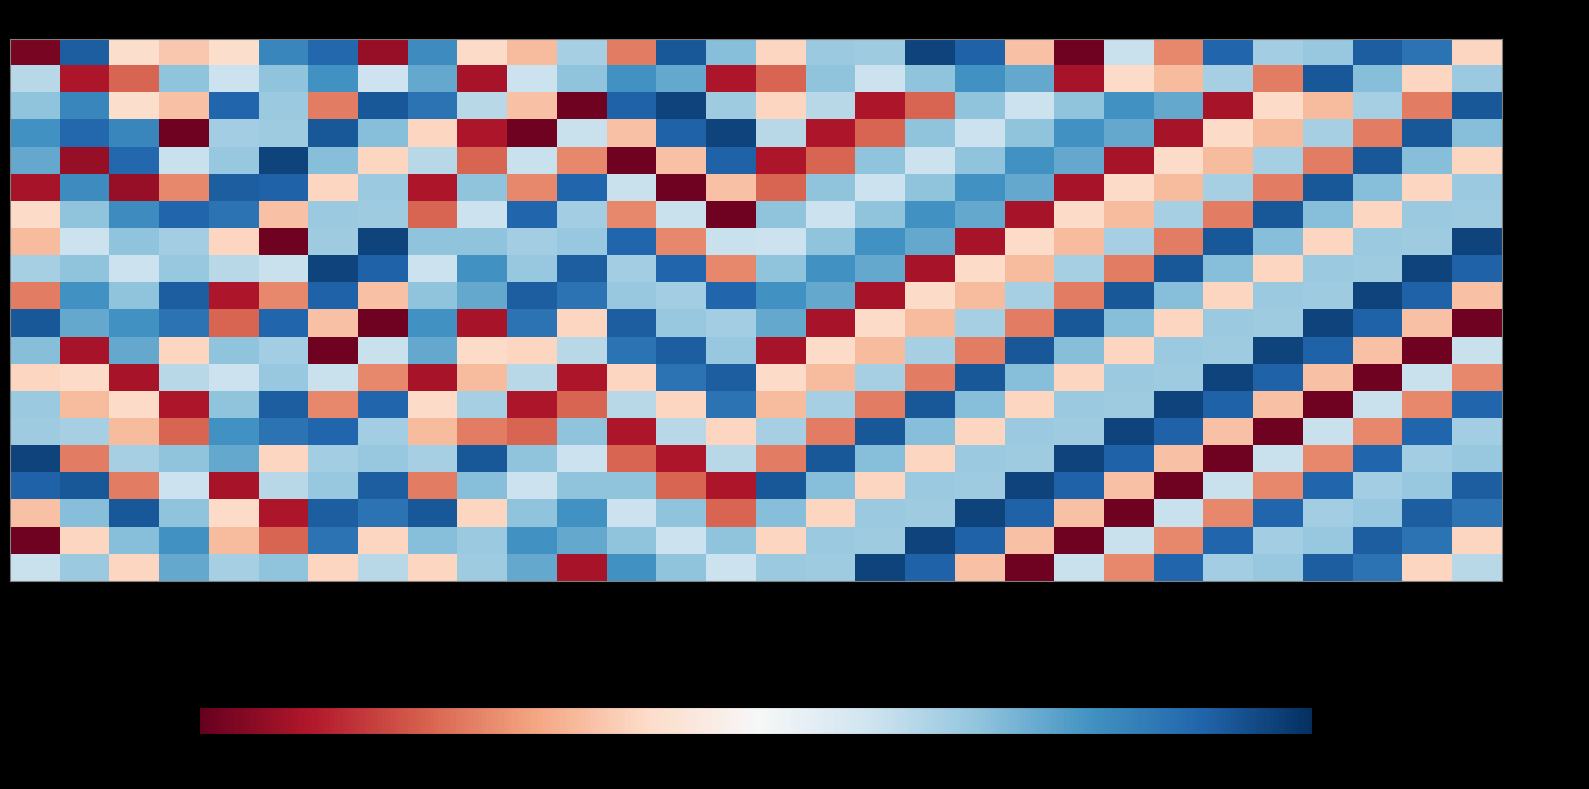

Reading left to right, list all the values displayed in this chart.

- min_0: 0s=-142.5	2s=-124.8	4s=-134.8	6s=-135.7	8s=-134.8	10s=-126.5	12s=-125.1	14s=-141.7	16s=-126.7	18s=-134.9	20s=-136.1	22s=-129.7	24s=-138.1	26s=-124.5	28s=-128.7	30s=-135.1	32s=-129.3	34s=-129.5	36s=-123.8	38s=-124.9	40s=-135.9	42s=-142.8	44s=-130.7	46s=-137.8	48s=-125.1	50s=-129.5	52s=-129.2	54s=-124.7	56s=-125.6	58s=-135.1
- min_1: 0s=-130.3	2s=-141.1	4s=-138.8	6s=-129.0	8s=-130.8	10s=-129.0	12s=-126.9	14s=-130.9	16s=-127.9	18s=-141.3	20s=-130.8	22s=-129.0	24s=-126.9	26s=-127.9	28s=-141.1	30s=-138.8	32s=-129.0	34s=-130.8	36s=-129.0	38s=-126.9	40s=-127.9	42s=-141.3	44s=-134.9	46s=-136.1	48s=-129.7	50s=-138.1	52s=-124.5	54s=-128.7	56s=-135.1	58s=-129.3
- min_2: 0s=-129.0	2s=-126.5	4s=-134.8	6s=-135.9	8s=-125.1	10s=-129.3	12s=-138.1	14s=-124.5	16s=-125.6	18s=-130.3	20s=-135.9	22s=-142.8	24s=-124.9	26s=-123.8	28s=-129.5	30s=-135.1	32s=-130.3	34s=-141.1	36s=-138.8	38s=-129.0	40s=-130.8	42s=-129.0	44s=-126.9	46s=-127.9	48s=-141.3	50s=-134.9	52s=-136.1	54s=-129.7	56s=-138.1	58s=-124.5
- min_3: 0s=-126.9	2s=-125.1	4s=-126.5	6s=-142.8	8s=-129.5	10s=-129.5	12s=-124.5	14s=-128.7	16s=-135.1	18s=-141.1	20s=-142.8	22s=-130.7	24s=-135.9	26s=-124.9	28s=-123.8	30s=-130.3	32s=-141.1	34s=-138.8	36s=-129.0	38s=-130.8	40s=-129.0	42s=-126.9	44s=-127.9	46s=-141.3	48s=-134.9	50s=-136.1	52s=-129.7	54s=-138.1	56s=-124.5	58s=-128.7
- min_4: 0s=-127.9	2s=-141.7	4s=-125.1	6s=-130.7	8s=-129.2	10s=-123.8	12s=-128.7	14s=-135.1	16s=-130.3	18s=-138.8	20s=-130.7	22s=-137.8	24s=-142.8	26s=-135.9	28s=-124.9	30s=-141.1	32s=-138.8	34s=-129.0	36s=-130.8	38s=-129.0	40s=-126.9	42s=-127.9	44s=-141.3	46s=-134.9	48s=-136.1	50s=-129.7	52s=-138.1	54s=-124.5	56s=-128.7	58s=-135.1
- min_5: 0s=-141.3	2s=-126.7	4s=-141.7	6s=-137.8	8s=-124.7	10s=-124.9	12s=-135.1	14s=-129.3	16s=-141.1	18s=-129.0	20s=-137.8	22s=-125.1	24s=-130.7	26s=-142.8	28s=-135.9	30s=-138.8	32s=-129.0	34s=-130.8	36s=-129.0	38s=-126.9	40s=-127.9	42s=-141.3	44s=-134.9	46s=-136.1	48s=-129.7	50s=-138.1	52s=-124.5	54s=-128.7	56s=-135.1	58s=-129.3
- min_6: 0s=-134.9	2s=-129.0	4s=-126.7	6s=-125.1	8s=-125.6	10s=-135.9	12s=-129.3	14s=-129.5	16s=-138.8	18s=-130.8	20s=-125.1	22s=-129.5	24s=-137.8	26s=-130.7	28s=-142.8	30s=-129.0	32s=-130.8	34s=-129.0	36s=-126.9	38s=-127.9	40s=-141.3	42s=-134.9	44s=-136.1	46s=-129.7	48s=-138.1	50s=-124.5	52s=-128.7	54s=-135.1	56s=-129.3	58s=-129.5
- min_7: 0s=-136.1	2s=-130.8	4s=-129.0	6s=-129.5	8s=-135.1	10s=-142.8	12s=-129.5	14s=-123.8	16s=-129.0	18s=-129.0	20s=-129.5	22s=-129.2	24s=-125.1	26s=-137.8	28s=-130.7	30s=-130.8	32s=-129.0	34s=-126.9	36s=-127.9	38s=-141.3	40s=-134.9	42s=-136.1	44s=-129.7	46s=-138.1	48s=-124.5	50s=-128.7	52s=-135.1	54s=-129.3	56s=-129.5	58s=-123.8
- min_8: 0s=-129.7	2s=-129.0	4s=-130.8	6s=-129.2	8s=-130.3	10s=-130.7	12s=-123.8	14s=-124.9	16s=-130.8	18s=-126.9	20s=-129.2	22s=-124.7	24s=-129.5	26s=-125.1	28s=-137.8	30s=-129.0	32s=-126.9	34s=-127.9	36s=-141.3	38s=-134.9	40s=-136.1	42s=-129.7	44s=-138.1	46s=-124.5	48s=-128.7	50s=-135.1	52s=-129.3	54s=-129.5	56s=-123.8	58s=-124.9
- min_9: 0s=-138.1	2s=-126.9	4s=-129.0	6s=-124.7	8s=-141.1	10s=-137.8	12s=-124.9	14s=-135.9	16s=-129.0	18s=-127.9	20s=-124.7	22s=-125.6	24s=-129.2	26s=-129.5	28s=-125.1	30s=-126.9	32s=-127.9	34s=-141.3	36s=-134.9	38s=-136.1	40s=-129.7	42s=-138.1	44s=-124.5	46s=-128.7	48s=-135.1	50s=-129.3	52s=-129.5	54s=-123.8	56s=-124.9	58s=-135.9
- min_10: 0s=-124.5	2s=-127.9	4s=-126.9	6s=-125.6	8s=-138.8	10s=-125.1	12s=-135.9	14s=-142.8	16s=-126.9	18s=-141.3	20s=-125.6	22s=-135.1	24s=-124.7	26s=-129.2	28s=-129.5	30s=-127.9	32s=-141.3	34s=-134.9	36s=-136.1	38s=-129.7	40s=-138.1	42s=-124.5	44s=-128.7	46s=-135.1	48s=-129.3	50s=-129.5	52s=-123.8	54s=-124.9	56s=-135.9	58s=-142.8
- min_11: 0s=-128.7	2s=-141.3	4s=-127.9	6s=-135.1	8s=-129.0	10s=-129.5	12s=-142.8	14s=-130.7	16s=-127.9	18s=-134.9	20s=-135.1	22s=-130.3	24s=-125.6	26s=-124.7	28s=-129.2	30s=-141.3	32s=-134.9	34s=-136.1	36s=-129.7	38s=-138.1	40s=-124.5	42s=-128.7	44s=-135.1	46s=-129.3	48s=-129.5	50s=-123.8	52s=-124.9	54s=-135.9	56s=-142.8	58s=-130.7
- min_12: 0s=-135.1	2s=-134.9	4s=-141.3	6s=-130.3	8s=-130.8	10s=-129.2	12s=-130.7	14s=-137.8	16s=-141.3	18s=-136.1	20s=-130.3	22s=-141.1	24s=-135.1	26s=-125.6	28s=-124.7	30s=-134.9	32s=-136.1	34s=-129.7	36s=-138.1	38s=-124.5	40s=-128.7	42s=-135.1	44s=-129.3	46s=-129.5	48s=-123.8	50s=-124.9	52s=-135.9	54s=-142.8	56s=-130.7	58s=-137.8
- min_13: 0s=-129.3	2s=-136.1	4s=-134.9	6s=-141.1	8s=-129.0	10s=-124.7	12s=-137.8	14s=-125.1	16s=-134.9	18s=-129.7	20s=-141.1	22s=-138.8	24s=-130.3	26s=-135.1	28s=-125.6	30s=-136.1	32s=-129.7	34s=-138.1	36s=-124.5	38s=-128.7	40s=-135.1	42s=-129.3	44s=-129.5	46s=-123.8	48s=-124.9	50s=-135.9	52s=-142.8	54s=-130.7	56s=-137.8	58s=-125.1
- min_14: 0s=-129.5	2s=-129.7	4s=-136.1	6s=-138.8	8s=-126.9	10s=-125.6	12s=-125.1	14s=-129.5	16s=-136.1	18s=-138.1	20s=-138.8	22s=-129.0	24s=-141.1	26s=-130.3	28s=-135.1	30s=-129.7	32s=-138.1	34s=-124.5	36s=-128.7	38s=-135.1	40s=-129.3	42s=-129.5	44s=-123.8	46s=-124.9	48s=-135.9	50s=-142.8	52s=-130.7	54s=-137.8	56s=-125.1	58s=-129.5
- min_15: 0s=-123.8	2s=-138.1	4s=-129.7	6s=-129.0	8s=-127.9	10s=-135.1	12s=-129.5	14s=-129.2	16s=-129.7	18s=-124.5	20s=-129.0	22s=-130.8	24s=-138.8	26s=-141.1	28s=-130.3	30s=-138.1	32s=-124.5	34s=-128.7	36s=-135.1	38s=-129.3	40s=-129.5	42s=-123.8	44s=-124.9	46s=-135.9	48s=-142.8	50s=-130.7	52s=-137.8	54s=-125.1	56s=-129.5	58s=-129.2
- min_16: 0s=-124.9	2s=-124.5	4s=-138.1	6s=-130.8	8s=-141.3	10s=-130.3	12s=-129.2	14s=-124.7	16s=-138.1	18s=-128.7	20s=-130.8	22s=-129.0	24s=-129.0	26s=-138.8	28s=-141.1	30s=-124.5	32s=-128.7	34s=-135.1	36s=-129.3	38s=-129.5	40s=-123.8	42s=-124.9	44s=-135.9	46s=-142.8	48s=-130.7	50s=-137.8	52s=-125.1	54s=-129.5	56s=-129.2	58s=-124.7
- min_17: 0s=-135.9	2s=-128.7	4s=-124.5	6s=-129.0	8s=-134.9	10s=-141.1	12s=-124.7	14s=-125.6	16s=-124.5	18s=-135.1	20s=-129.0	22s=-126.9	24s=-130.8	26s=-129.0	28s=-138.8	30s=-128.7	32s=-135.1	34s=-129.3	36s=-129.5	38s=-123.8	40s=-124.9	42s=-135.9	44s=-142.8	46s=-130.7	48s=-137.8	50s=-125.1	52s=-129.5	54s=-129.2	56s=-124.7	58s=-125.6
- min_18: 0s=-142.8	2s=-135.1	4s=-128.7	6s=-126.9	8s=-136.1	10s=-138.8	12s=-125.6	14s=-135.1	16s=-128.7	18s=-129.3	20s=-126.9	22s=-127.9	24s=-129.0	26s=-130.8	28s=-129.0	30s=-135.1	32s=-129.3	34s=-129.5	36s=-123.8	38s=-124.9	40s=-135.9	42s=-142.8	44s=-130.7	46s=-137.8	48s=-125.1	50s=-129.5	52s=-129.2	54s=-124.7	56s=-125.6	58s=-135.1
- min_19: 0s=-130.7	2s=-129.3	4s=-135.1	6s=-127.9	8s=-129.7	10s=-129.0	12s=-135.1	14s=-130.3	16s=-135.1	18s=-129.5	20s=-127.9	22s=-141.3	24s=-126.9	26s=-129.0	28s=-130.8	30s=-129.3	32s=-129.5	34s=-123.8	36s=-124.9	38s=-135.9	40s=-142.8	42s=-130.7	44s=-137.8	46s=-125.1	48s=-129.5	50s=-129.2	52s=-124.7	54s=-125.6	56s=-135.1	58s=-130.3